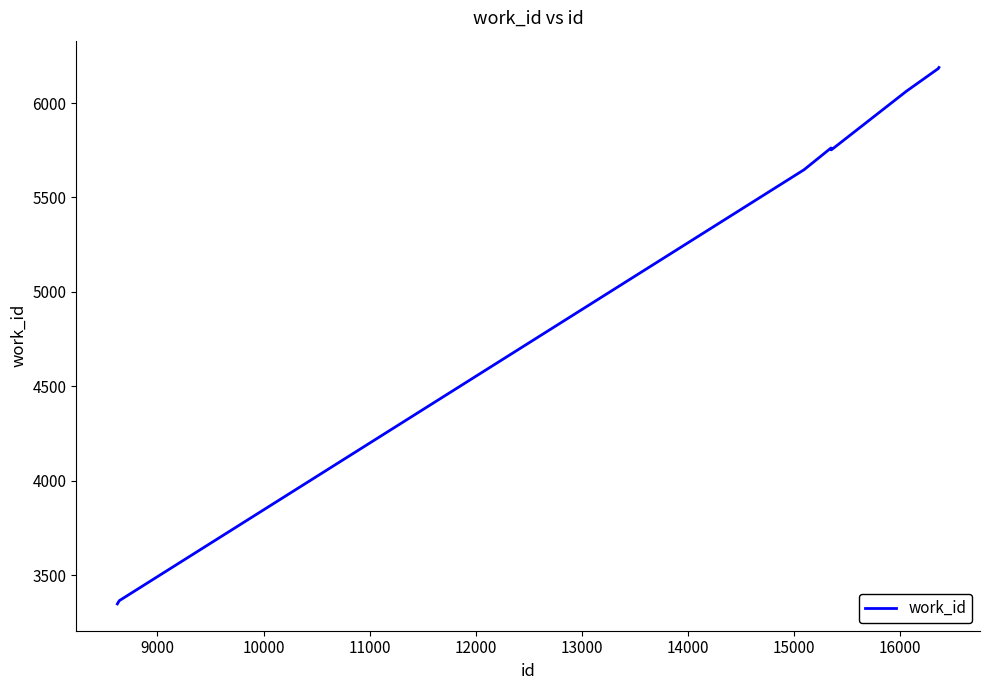

What is the maximum value shown in the chart?

6188